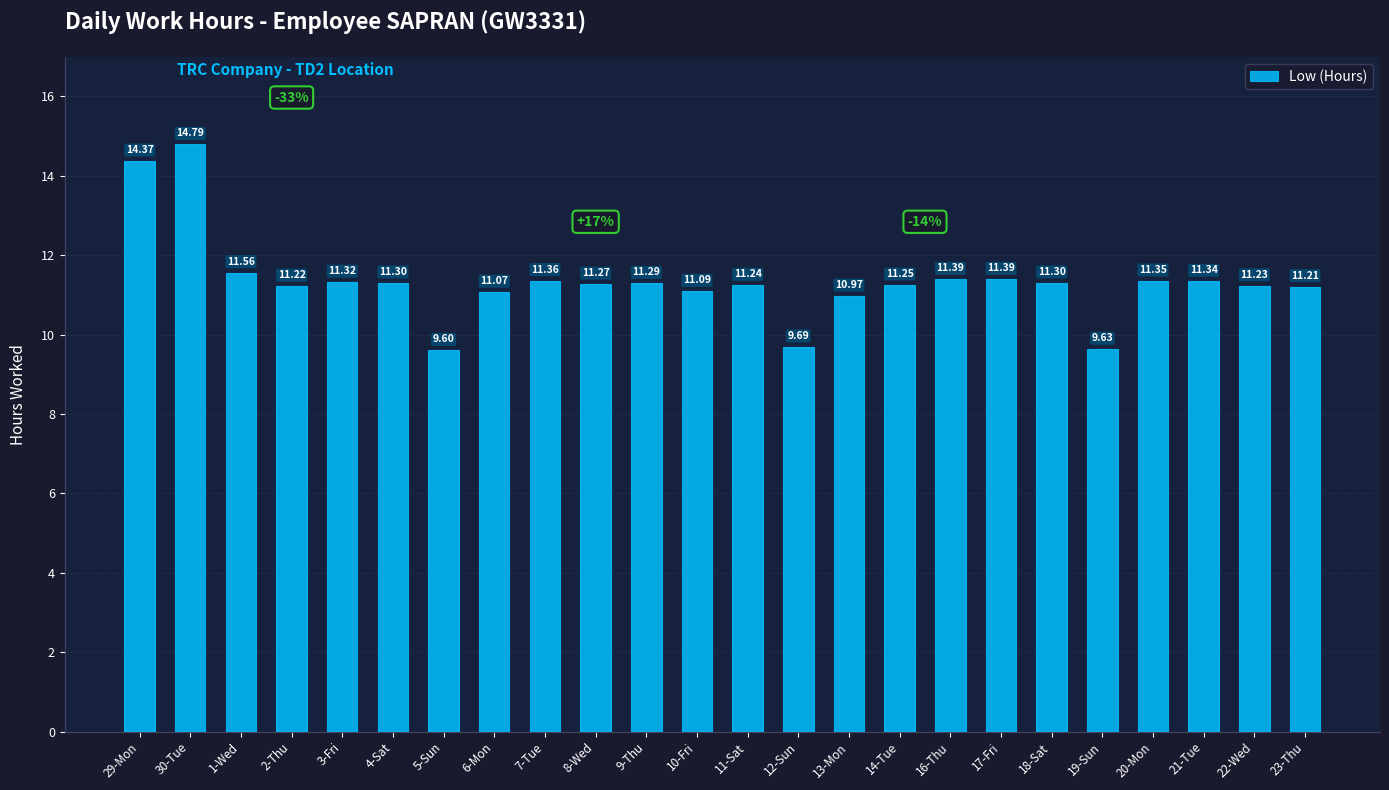

Where is the data nearest to the value 12?

1-Wed